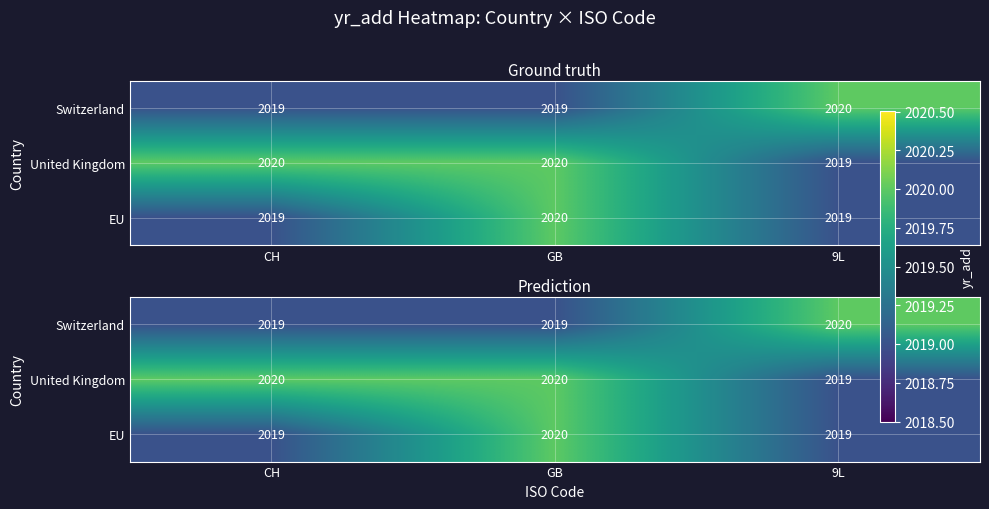

Which series has the largest total across all categories?

United Kingdom